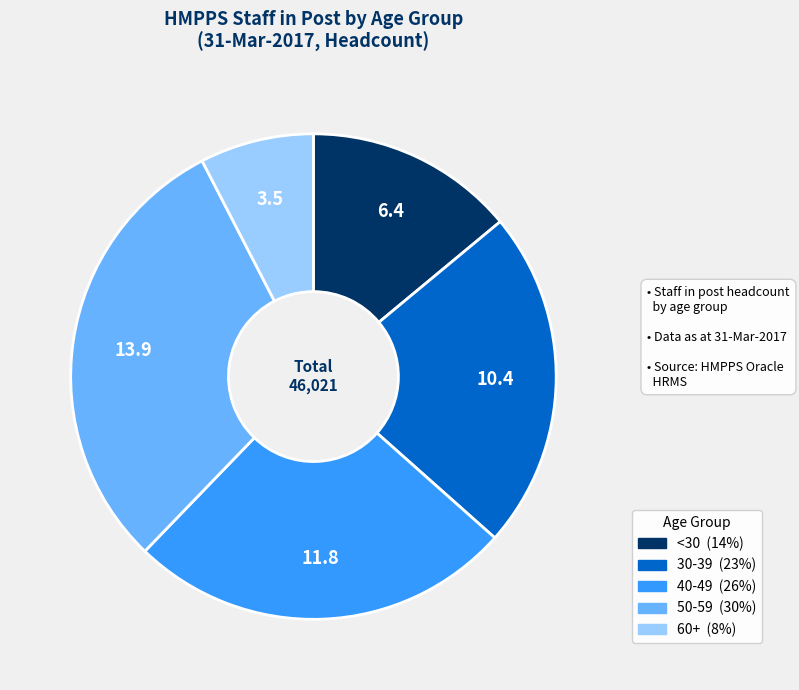

Approximately how many times larger is the value at 40-49 compared to 60+?

3.4